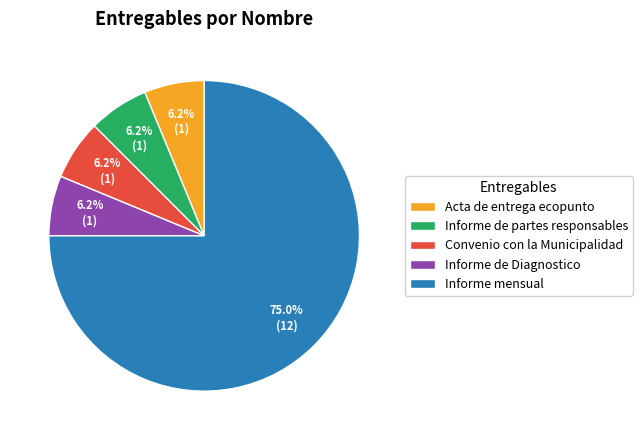

What is the largest slice in the pie chart?

Informe mensual